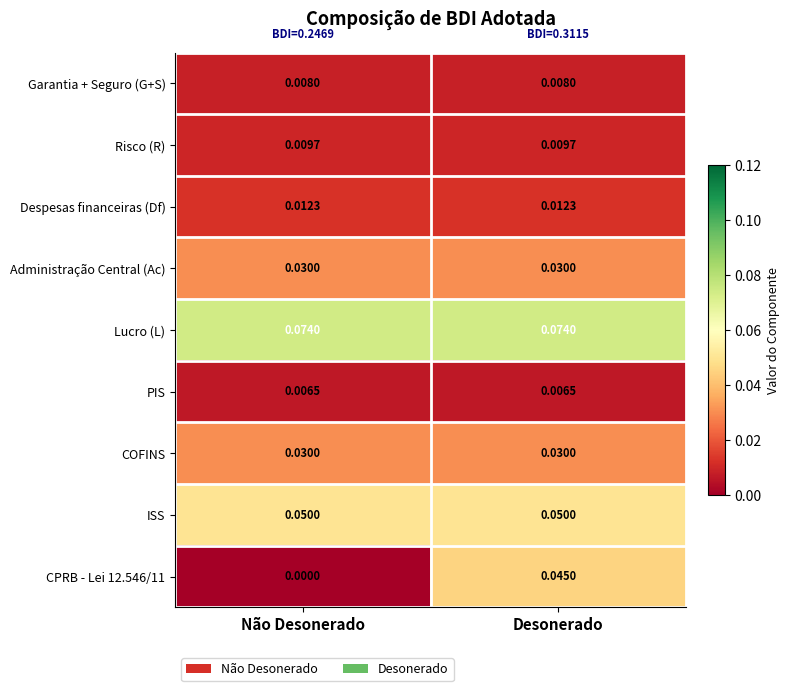

Which series has the largest total across all categories?

Lucro (L)